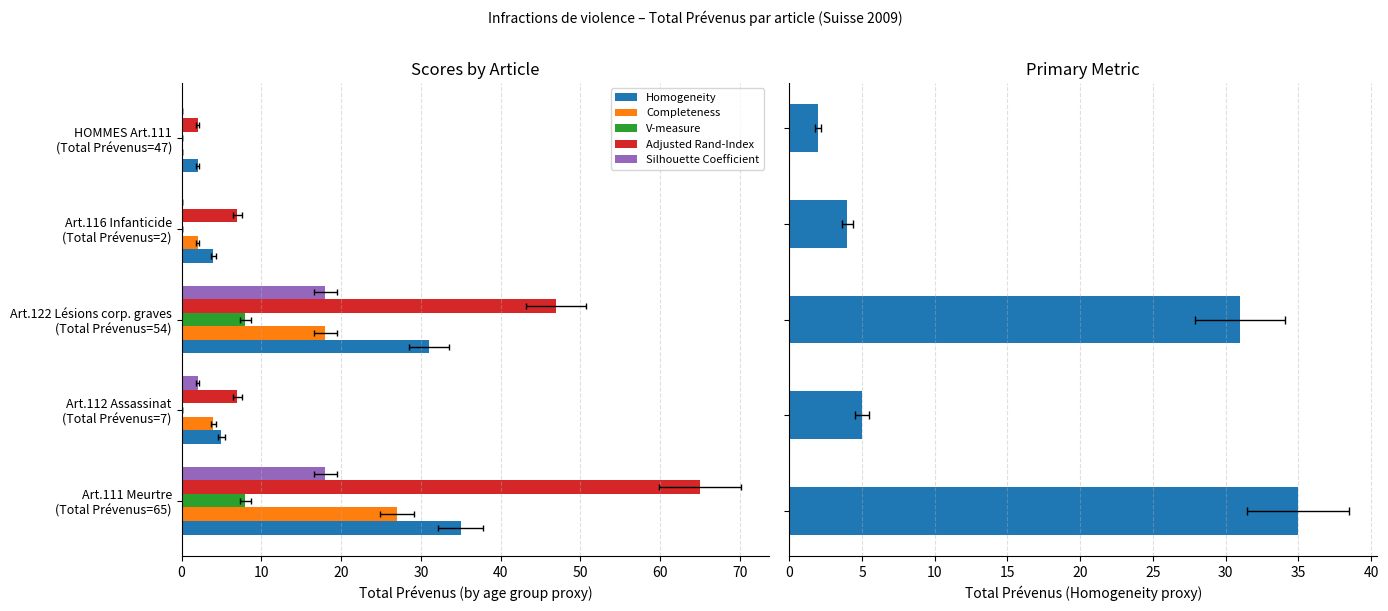

What is the sum of all Completeness values?

51